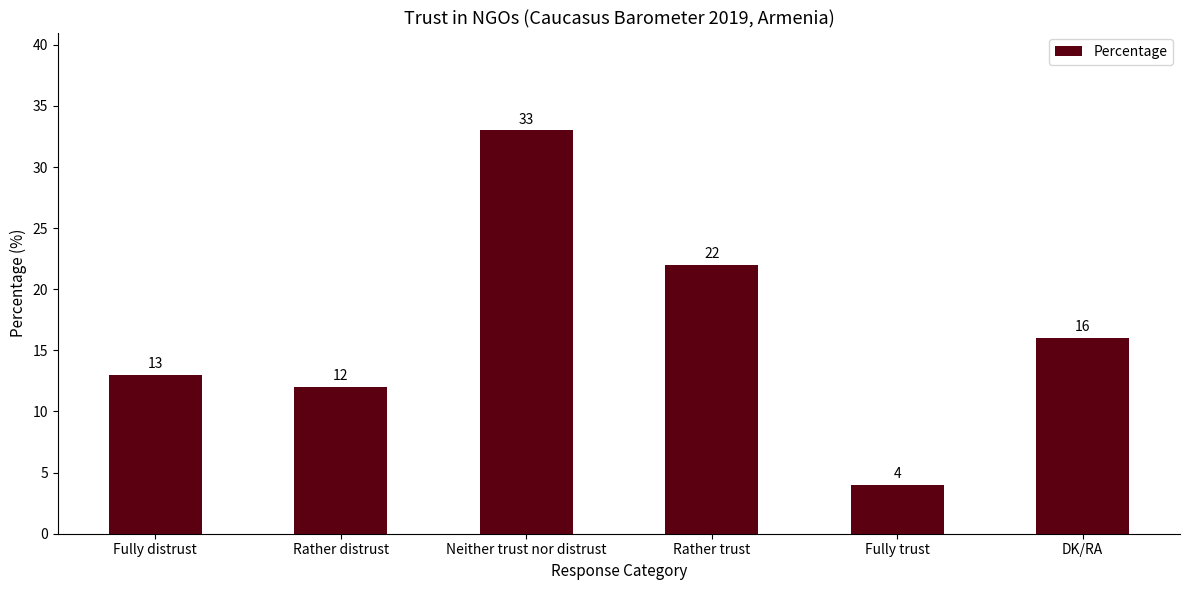

What is the change in value from Rather trust to Fully trust?

-18